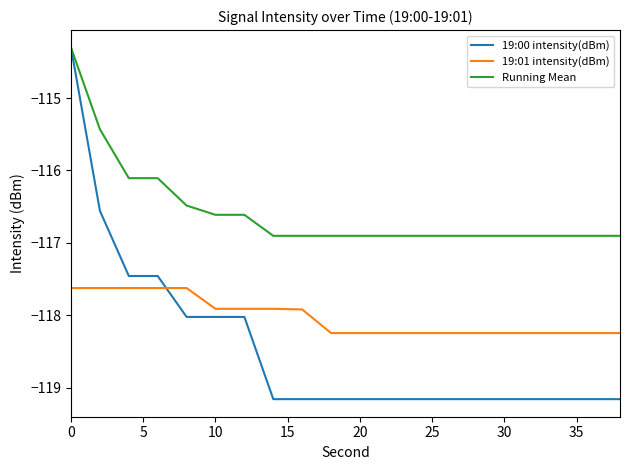

Which series has the widest spread of values?

19:00 intensity(dBm)